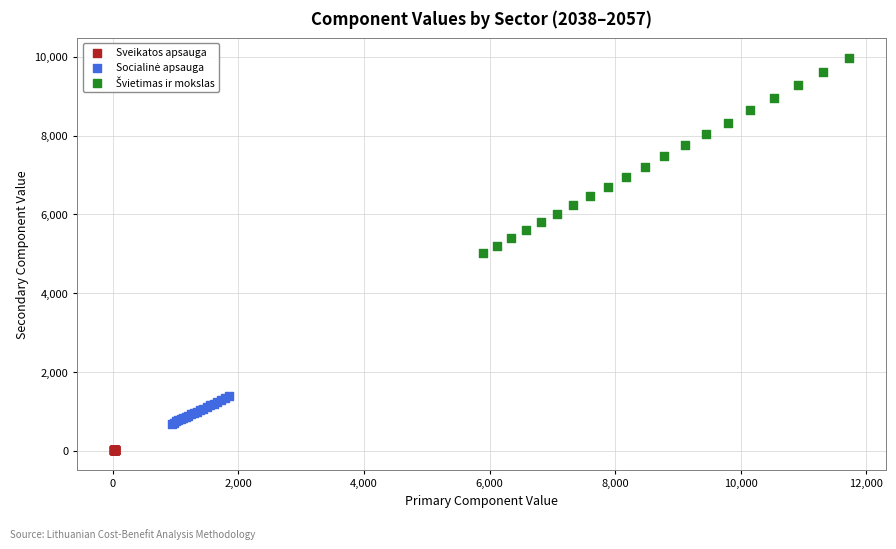

Which series contains the lowest Y value?

Sveikatos apsauga